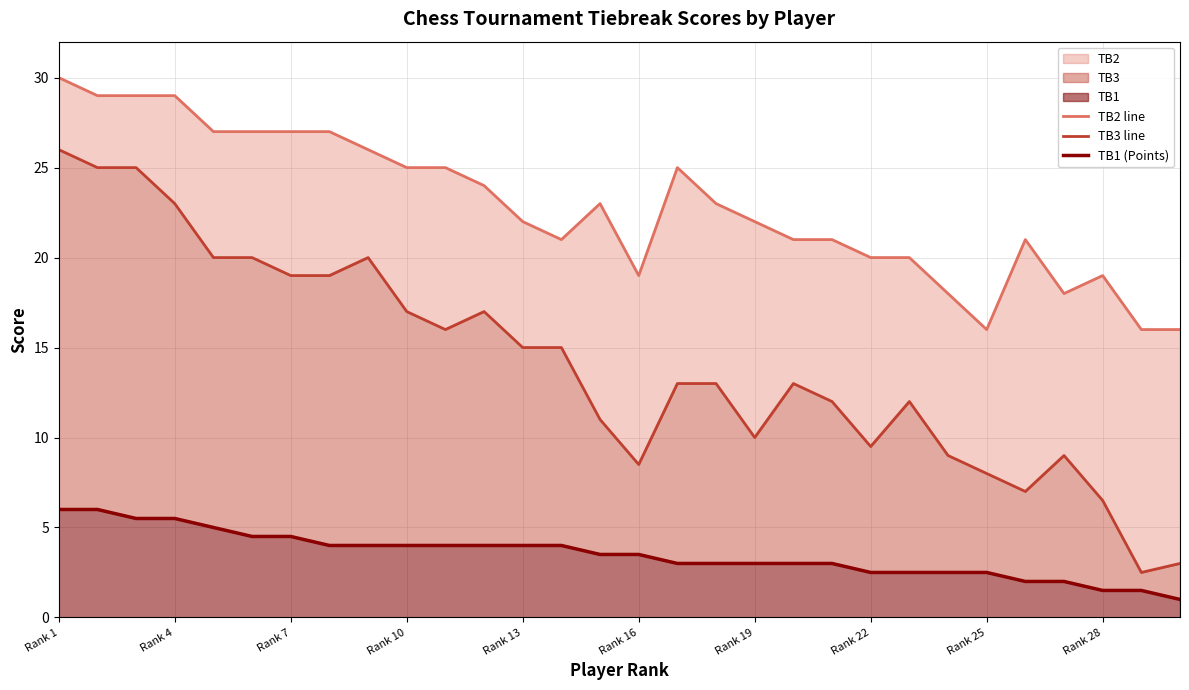

Which series has the largest total across all categories?

TB2 line